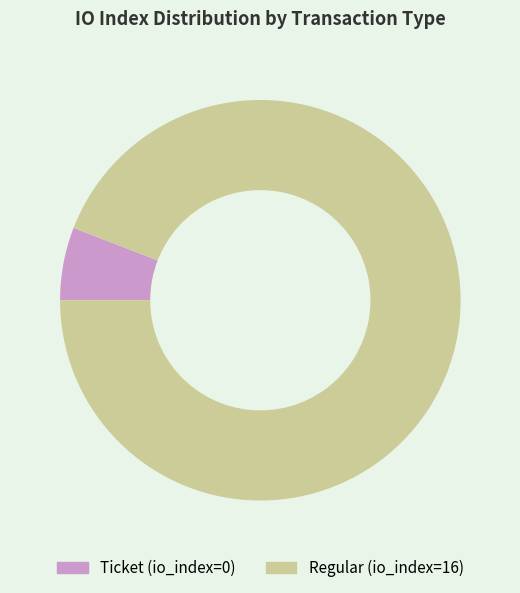

What is the smallest slice in the pie chart?

Ticket